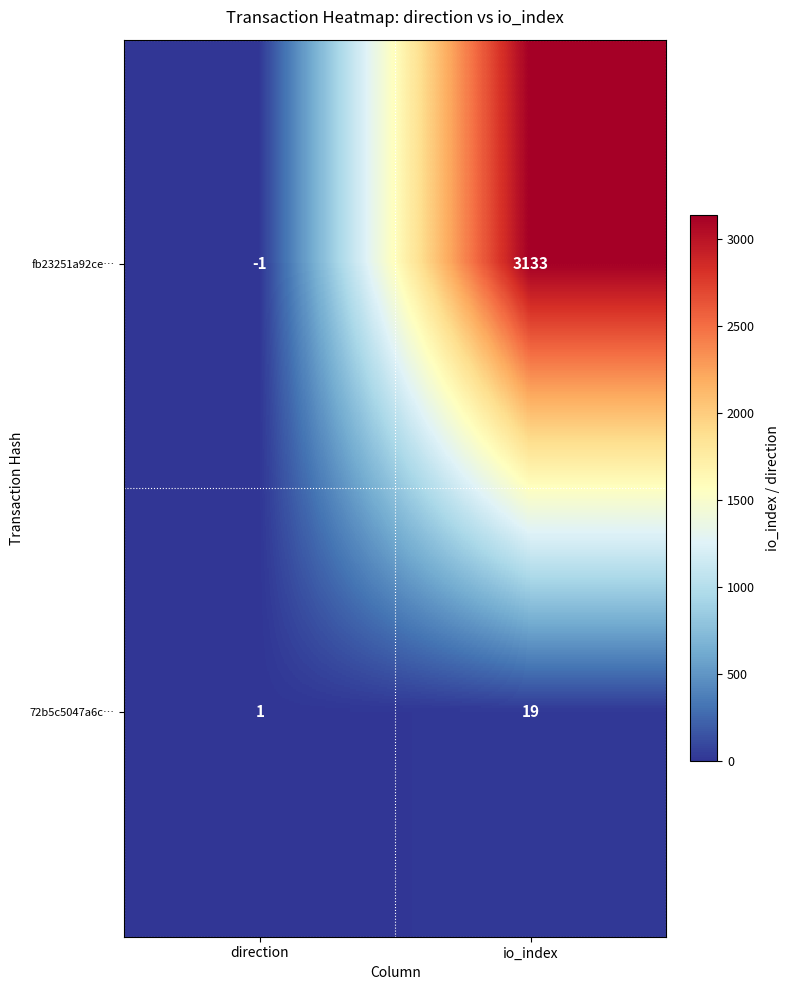

The 72b5c5047a6c… series shows 1 at direction. True or false?

True